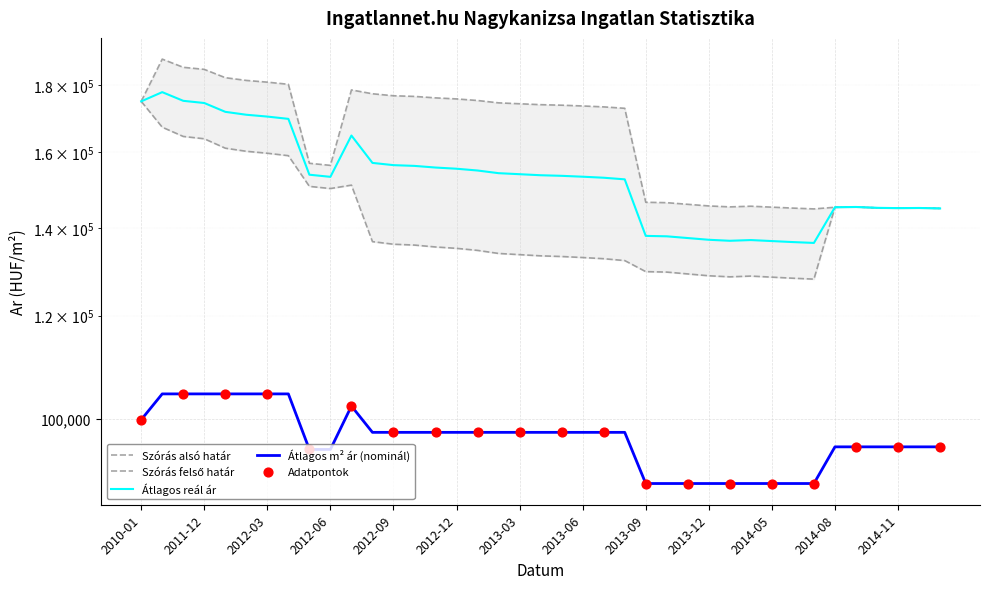

Which series contains the highest Y value?

Szoras felso hatar